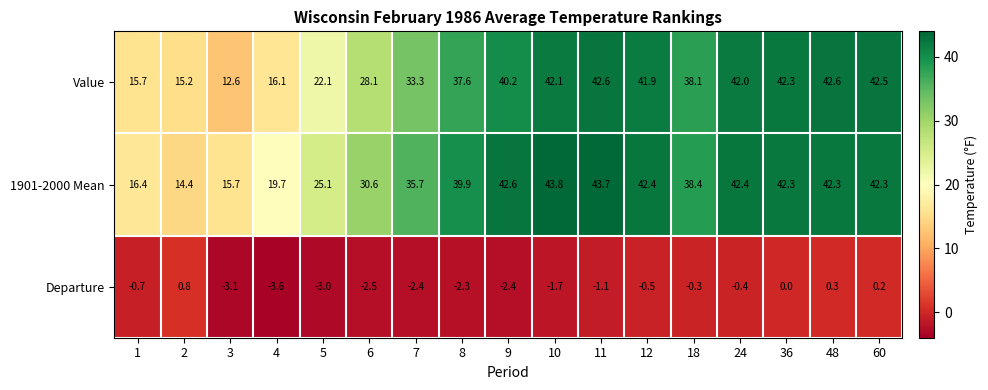

What is the greatest value displayed?

43.8